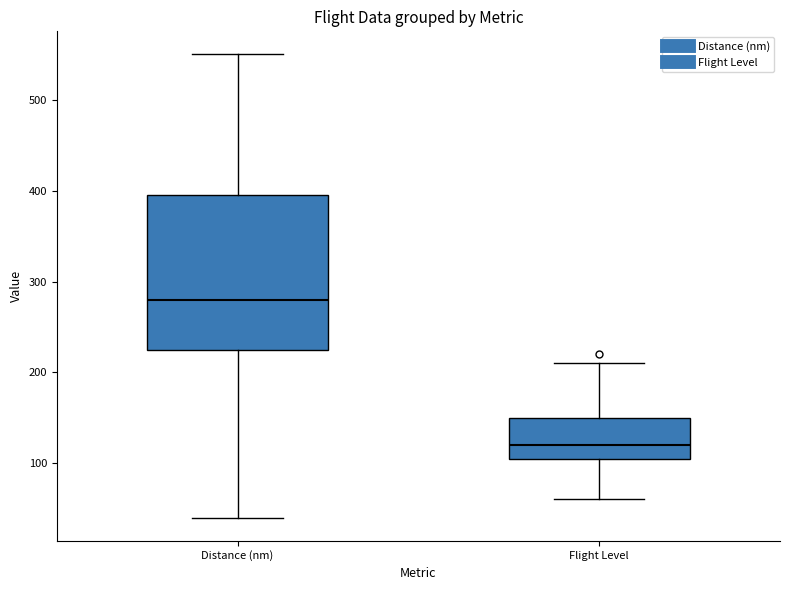

Comparing the boxes themselves (not the whiskers), which one is the tallest?

Distance (nm)